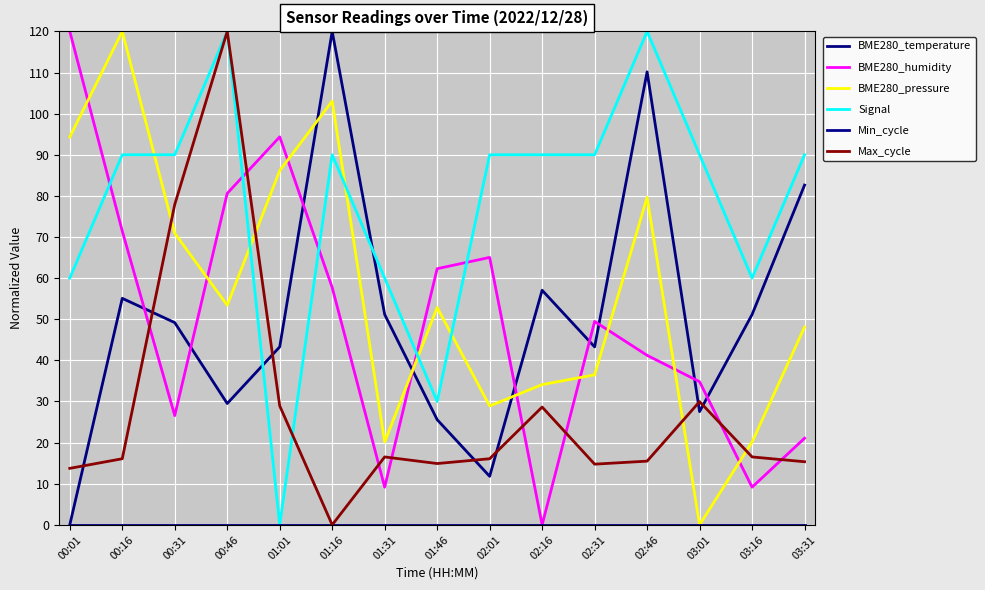

Does the chart have visible grid lines?

Yes